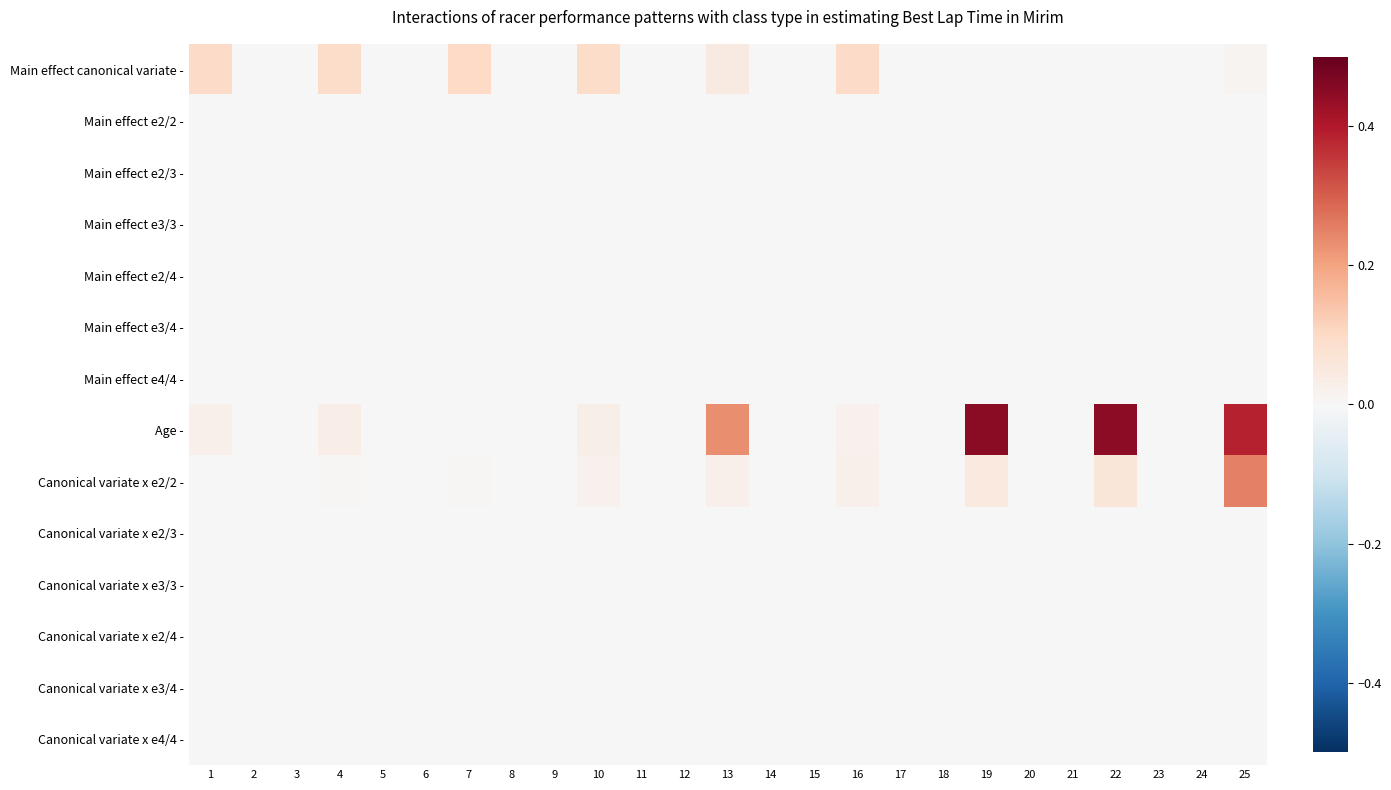

Reading left to right, transcribe all the data shown in this chart.

Main effect canonical variate -: 1=0.1	2=0.0	3=0.0	4=0.1	5=0.0	6=0.0	7=0.1	8=0.0	9=0.0	10=0.1	11=0.0	12=0.0	13=0.0	14=0.0	15=0.0	16=0.1	17=0.0	18=0.0	19=0.0	20=0.0	21=0.0	22=0.0	23=0.0	24=0.0	25=0.0
Main effect e2/2 -: 1=0.0	2=0.0	3=0.0	4=0.0	5=0.0	6=0.0	7=0.0	8=0.0	9=0.0	10=0.0	11=0.0	12=0.0	13=0.0	14=0.0	15=0.0	16=0.0	17=0.0	18=0.0	19=0.0	20=0.0	21=0.0	22=0.0	23=0.0	24=0.0	25=0.0
Main effect e2/3 -: 1=0.0	2=0.0	3=0.0	4=0.0	5=0.0	6=0.0	7=0.0	8=0.0	9=0.0	10=0.0	11=0.0	12=0.0	13=0.0	14=0.0	15=0.0	16=0.0	17=0.0	18=0.0	19=0.0	20=0.0	21=0.0	22=0.0	23=0.0	24=0.0	25=0.0
Main effect e3/3 -: 1=0.0	2=0.0	3=0.0	4=0.0	5=0.0	6=0.0	7=0.0	8=0.0	9=0.0	10=0.0	11=0.0	12=0.0	13=0.0	14=0.0	15=0.0	16=0.0	17=0.0	18=0.0	19=0.0	20=0.0	21=0.0	22=0.0	23=0.0	24=0.0	25=0.0
Main effect e2/4 -: 1=0.0	2=0.0	3=0.0	4=0.0	5=0.0	6=0.0	7=0.0	8=0.0	9=0.0	10=0.0	11=0.0	12=0.0	13=0.0	14=0.0	15=0.0	16=0.0	17=0.0	18=0.0	19=0.0	20=0.0	21=0.0	22=0.0	23=0.0	24=0.0	25=0.0
Main effect e3/4 -: 1=0.0	2=0.0	3=0.0	4=0.0	5=0.0	6=0.0	7=0.0	8=0.0	9=0.0	10=0.0	11=0.0	12=0.0	13=0.0	14=0.0	15=0.0	16=0.0	17=0.0	18=0.0	19=0.0	20=0.0	21=0.0	22=0.0	23=0.0	24=0.0	25=0.0
Main effect e4/4 -: 1=0.0	2=0.0	3=0.0	4=0.0	5=0.0	6=0.0	7=0.0	8=0.0	9=0.0	10=0.0	11=0.0	12=0.0	13=0.0	14=0.0	15=0.0	16=0.0	17=0.0	18=0.0	19=0.0	20=0.0	21=0.0	22=0.0	23=0.0	24=0.0	25=0.0
Age -: 1=0.0	2=0.0	3=0.0	4=0.0	5=0.0	6=0.0	7=0.0	8=0.0	9=0.0	10=0.0	11=0.0	12=0.0	13=0.2	14=0.0	15=0.0	16=0.0	17=0.0	18=0.0	19=0.5	20=0.0	21=0.0	22=0.4	23=0.0	24=0.0	25=0.4
Canonical variate x e2/2 -: 1=-0.0	2=0.0	3=0.0	4=0.0	5=0.0	6=0.0	7=0.0	8=0.0	9=0.0	10=0.0	11=0.0	12=0.0	13=0.0	14=0.0	15=0.0	16=0.0	17=0.0	18=0.0	19=0.0	20=0.0	21=0.0	22=0.1	23=0.0	24=0.0	25=0.2
Canonical variate x e2/3 -: 1=0.0	2=0.0	3=0.0	4=0.0	5=0.0	6=0.0	7=0.0	8=0.0	9=0.0	10=0.0	11=0.0	12=0.0	13=0.0	14=0.0	15=0.0	16=0.0	17=0.0	18=0.0	19=0.0	20=0.0	21=0.0	22=0.0	23=0.0	24=0.0	25=0.0
Canonical variate x e3/3 -: 1=0.0	2=0.0	3=0.0	4=0.0	5=0.0	6=0.0	7=0.0	8=0.0	9=0.0	10=0.0	11=0.0	12=0.0	13=0.0	14=0.0	15=0.0	16=0.0	17=0.0	18=0.0	19=0.0	20=0.0	21=0.0	22=0.0	23=0.0	24=0.0	25=0.0
Canonical variate x e2/4 -: 1=0.0	2=0.0	3=0.0	4=0.0	5=0.0	6=0.0	7=0.0	8=0.0	9=0.0	10=0.0	11=0.0	12=0.0	13=0.0	14=0.0	15=0.0	16=0.0	17=0.0	18=0.0	19=0.0	20=0.0	21=0.0	22=0.0	23=0.0	24=0.0	25=0.0
Canonical variate x e3/4 -: 1=0.0	2=0.0	3=0.0	4=0.0	5=0.0	6=0.0	7=0.0	8=0.0	9=0.0	10=0.0	11=0.0	12=0.0	13=0.0	14=0.0	15=0.0	16=0.0	17=0.0	18=0.0	19=0.0	20=0.0	21=0.0	22=0.0	23=0.0	24=0.0	25=0.0
Canonical variate x e4/4 -: 1=0.0	2=0.0	3=0.0	4=0.0	5=0.0	6=0.0	7=0.0	8=0.0	9=0.0	10=0.0	11=0.0	12=0.0	13=0.0	14=0.0	15=0.0	16=0.0	17=0.0	18=0.0	19=0.0	20=0.0	21=0.0	22=0.0	23=0.0	24=0.0	25=0.0